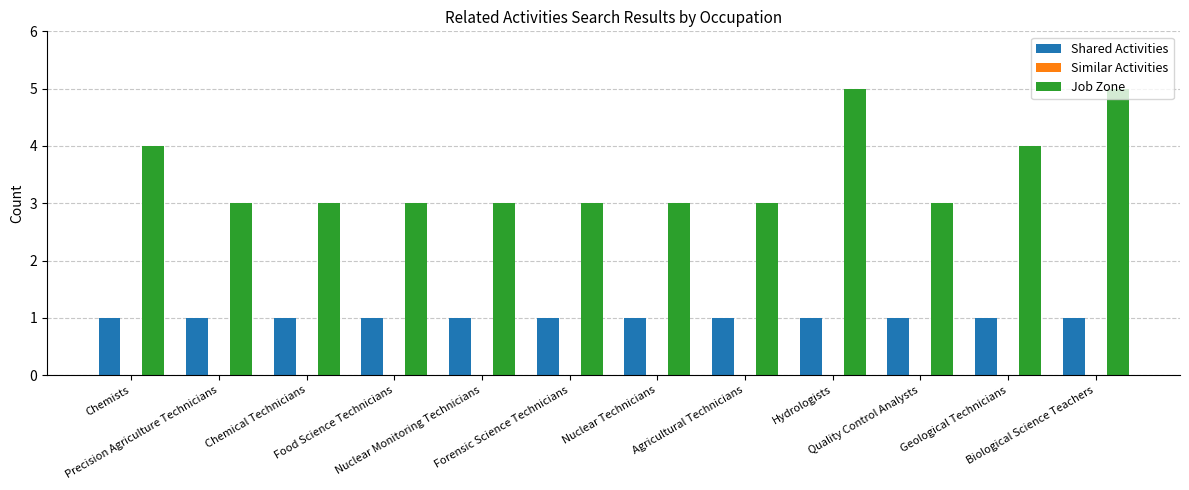

What position from the right is Agricultural Technicians?

5